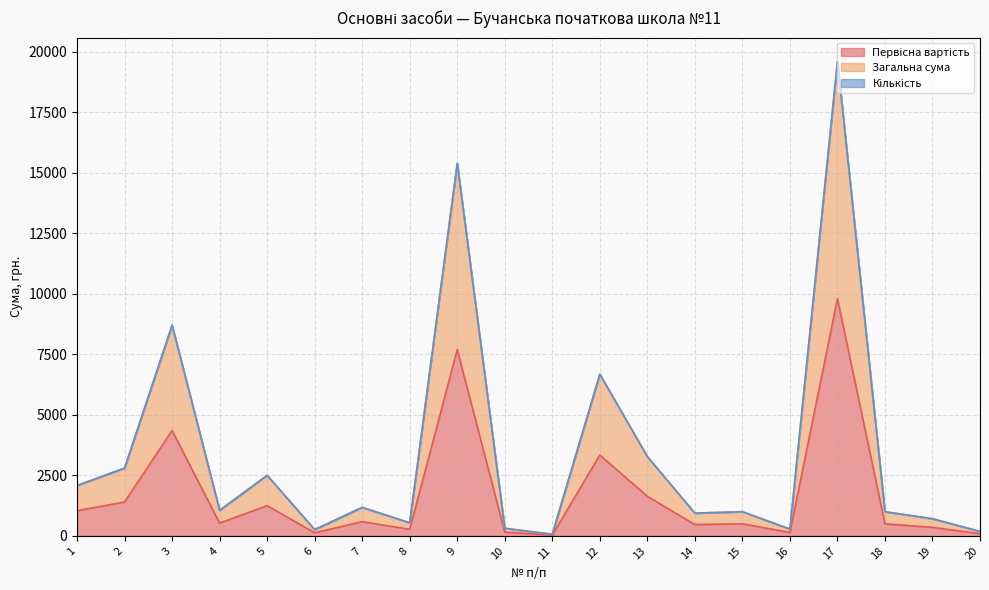

Which series changed the most between 5 and 15?

Загальна сума